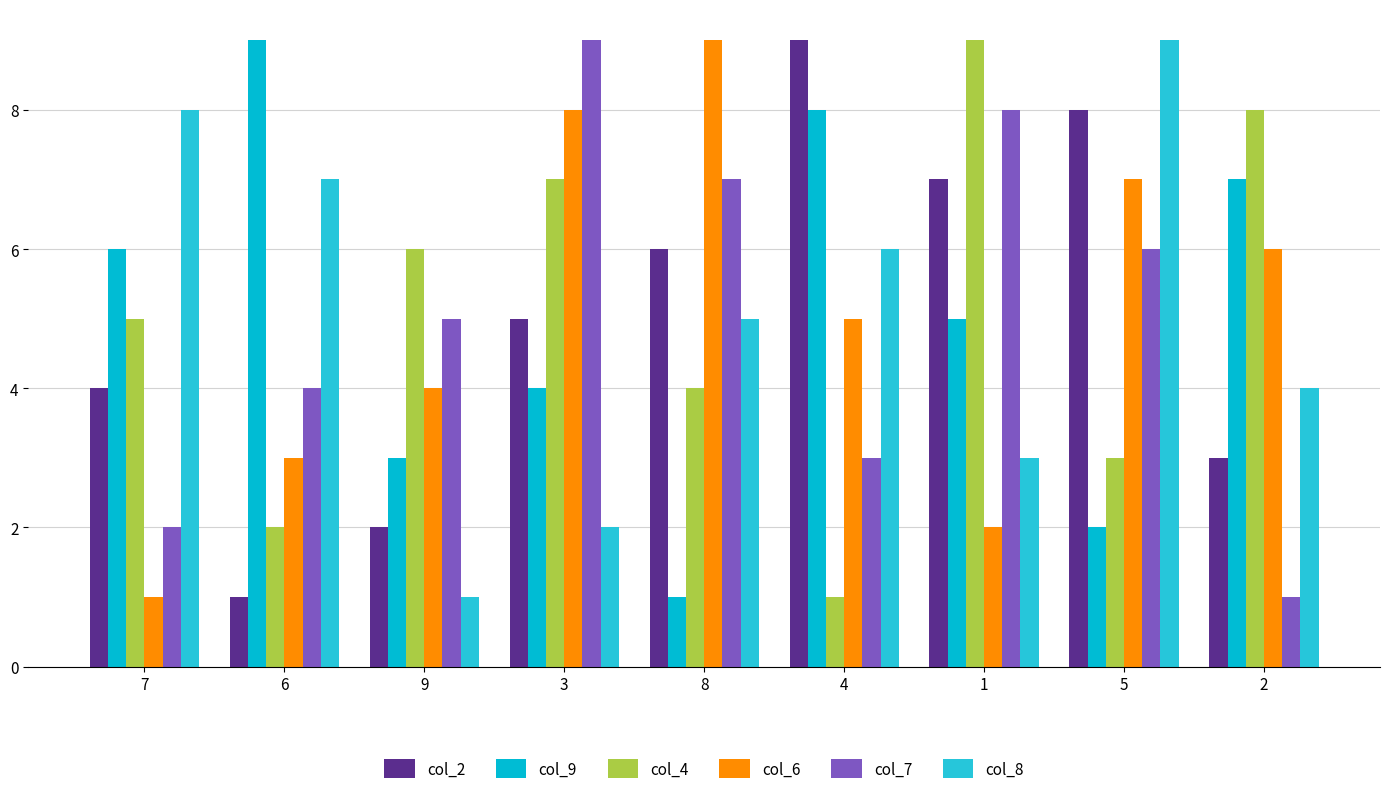

What is the difference between the col_9 values at 2 and 4?

1